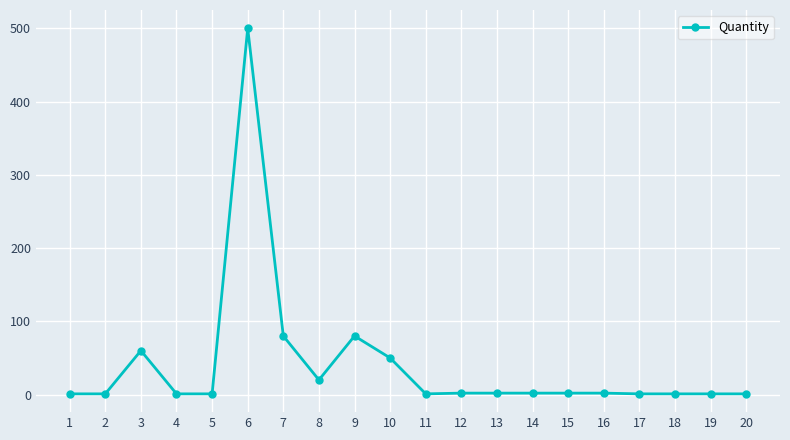

Is it true that the value at 8 is 20?

True